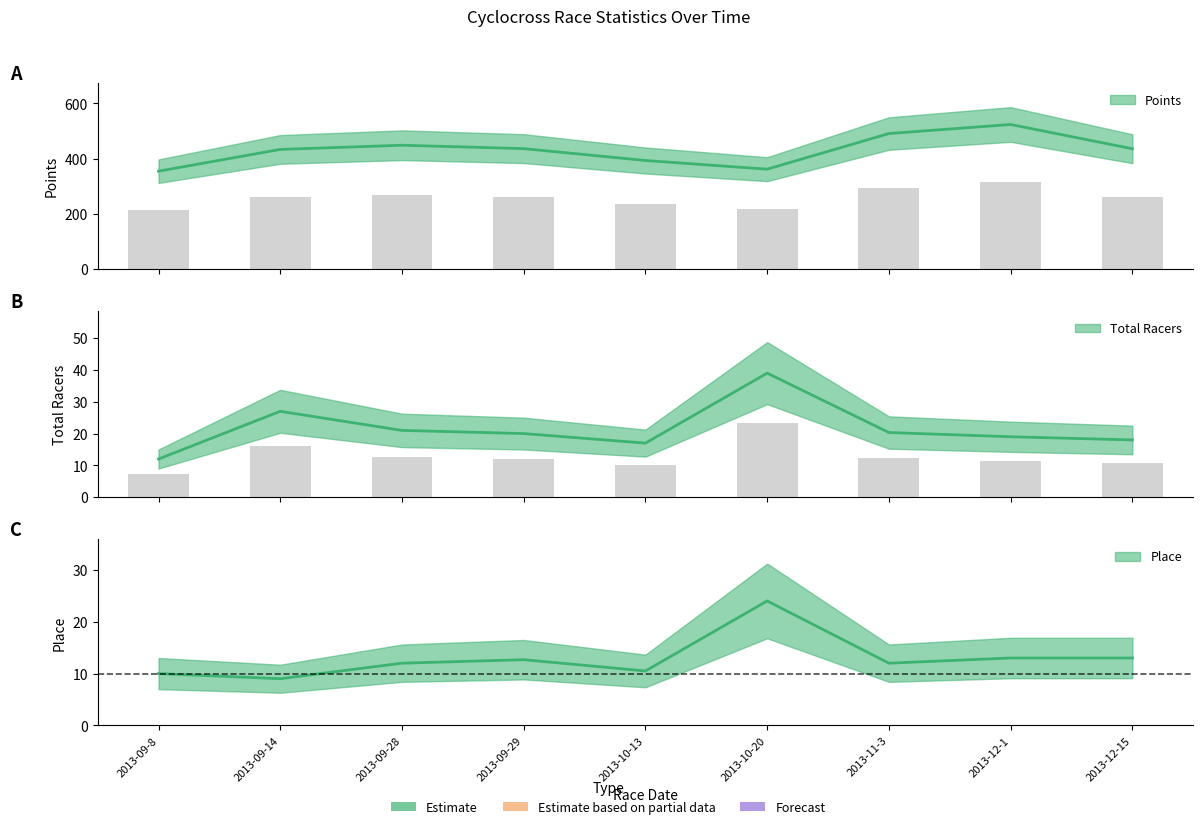

What are all the series names shown in the legend?

Points, Place, Total Racers